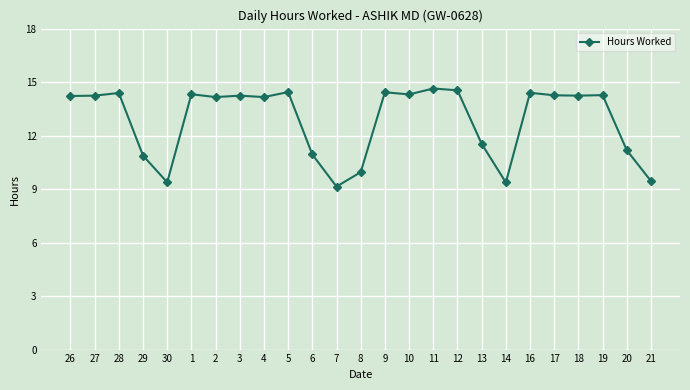

What is the label of the 23rd point from the left?

19